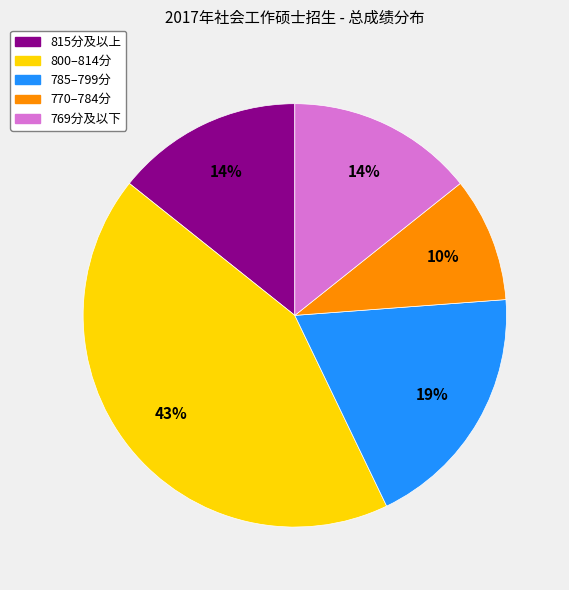

To the nearest percent, what is the difference between the largest and smallest slice percentages?

33%